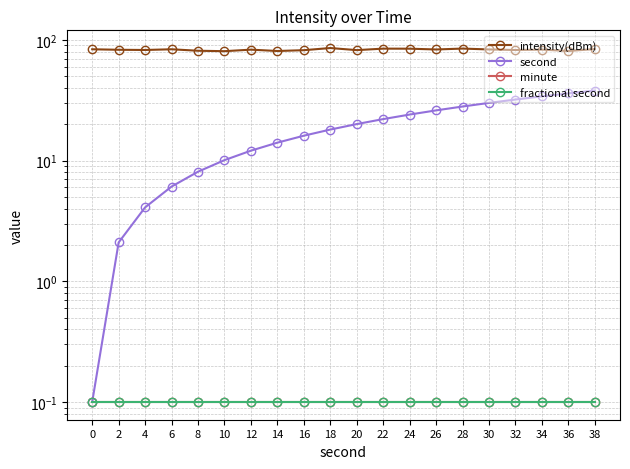

Reading right to left, transcribe all the data shown in this chart.

intensity(dBm): 84.1	81.1	83.2	82.6	83.5	84.9	83.4	84.7	84.8	82.4	85.8	82.3	81.0	83.1	80.8	81.4	83.7	82.6	82.9	83.7
second: 38.1	36.1	34.1	32.1	30.1	28.1	26.1	24.1	22.1	20.1	18.1	16.1	14.1	12.1	10.1	8.1	6.1	4.1	2.1	0.1
minute: 0.1	0.1	0.1	0.1	0.1	0.1	0.1	0.1	0.1	0.1	0.1	0.1	0.1	0.1	0.1	0.1	0.1	0.1	0.1	0.1
fractional second: 0.1	0.1	0.1	0.1	0.1	0.1	0.1	0.1	0.1	0.1	0.1	0.1	0.1	0.1	0.1	0.1	0.1	0.1	0.1	0.1